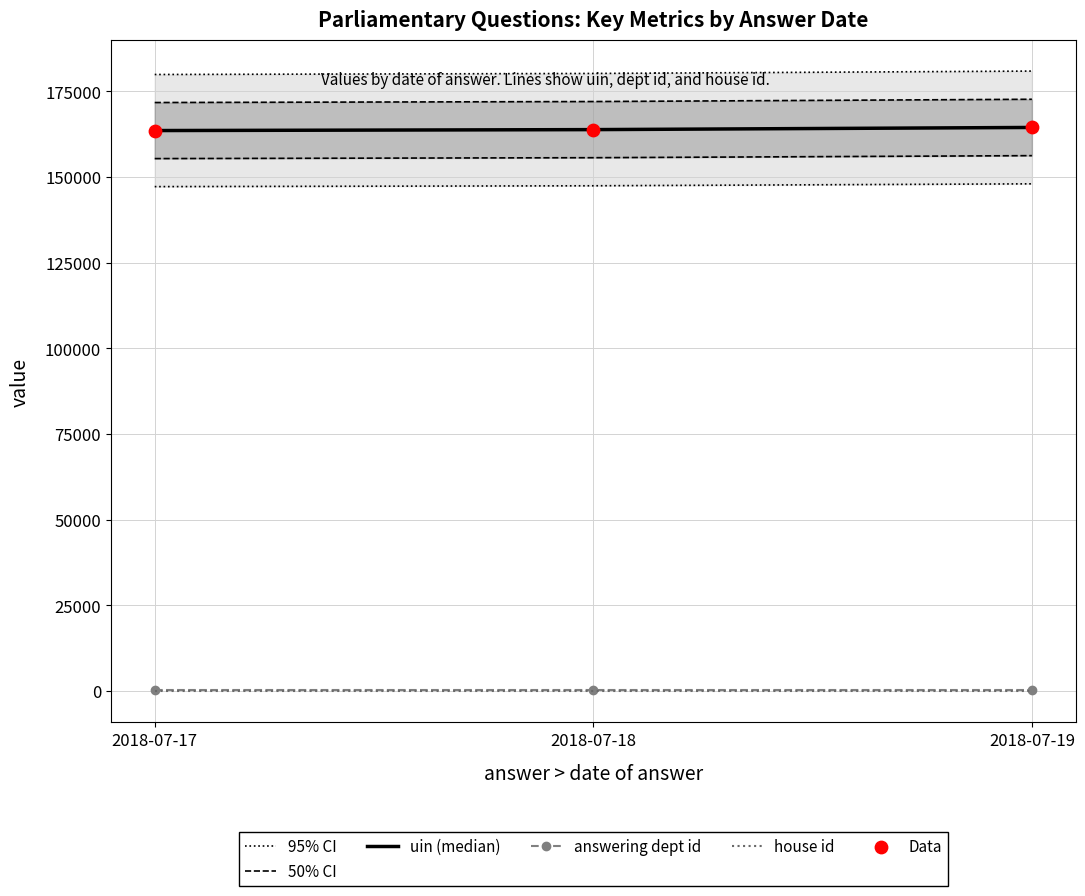

At which category is the sum across all series the highest?

2018-07-19